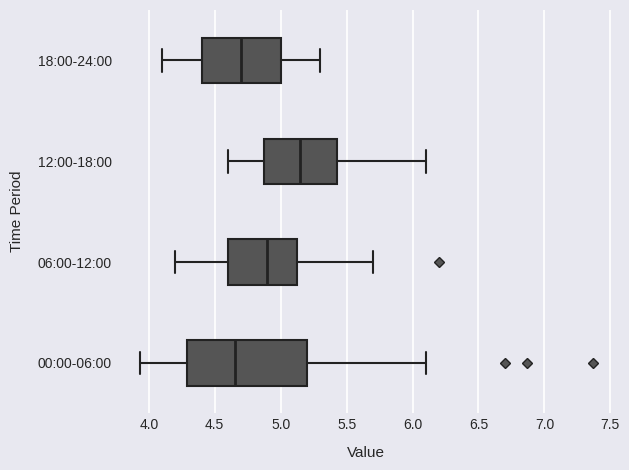

Which box's median line is the furthest to the right?

12:00-18:00